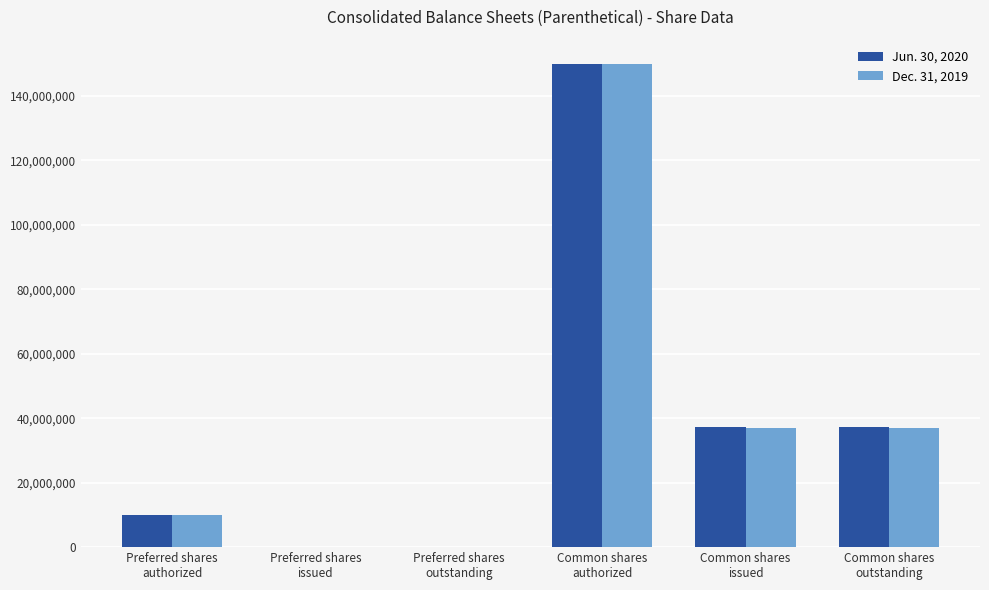

What is the maximum value shown in the chart?

150000000